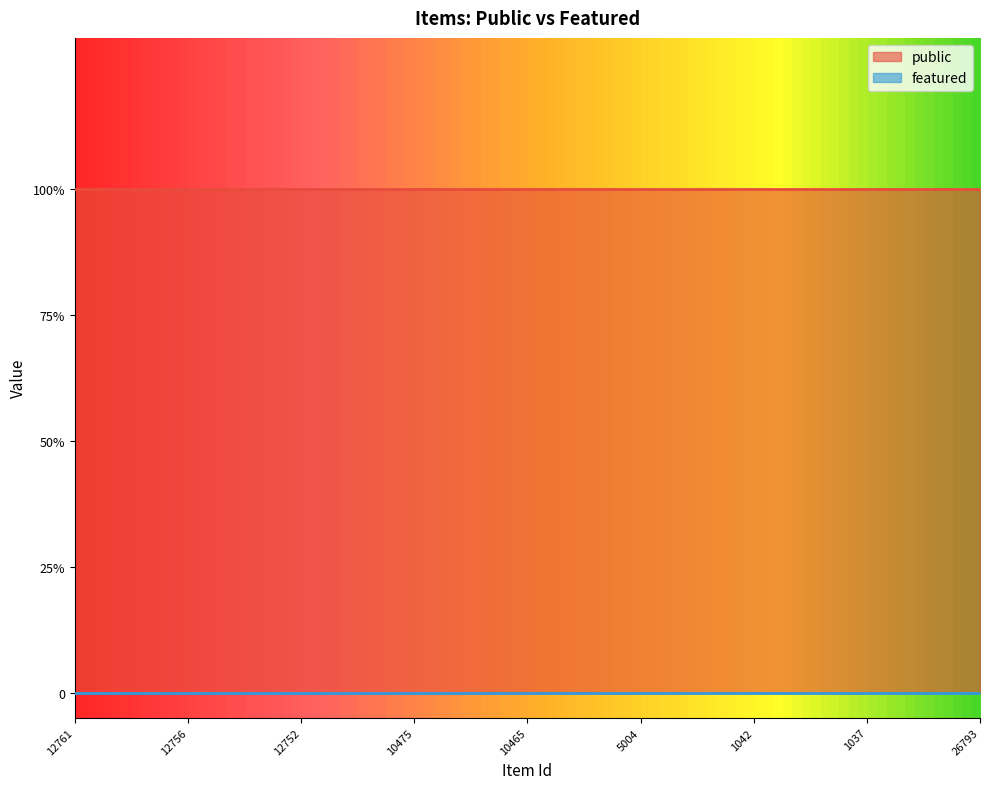

What is the total value across all series at 10559?

1